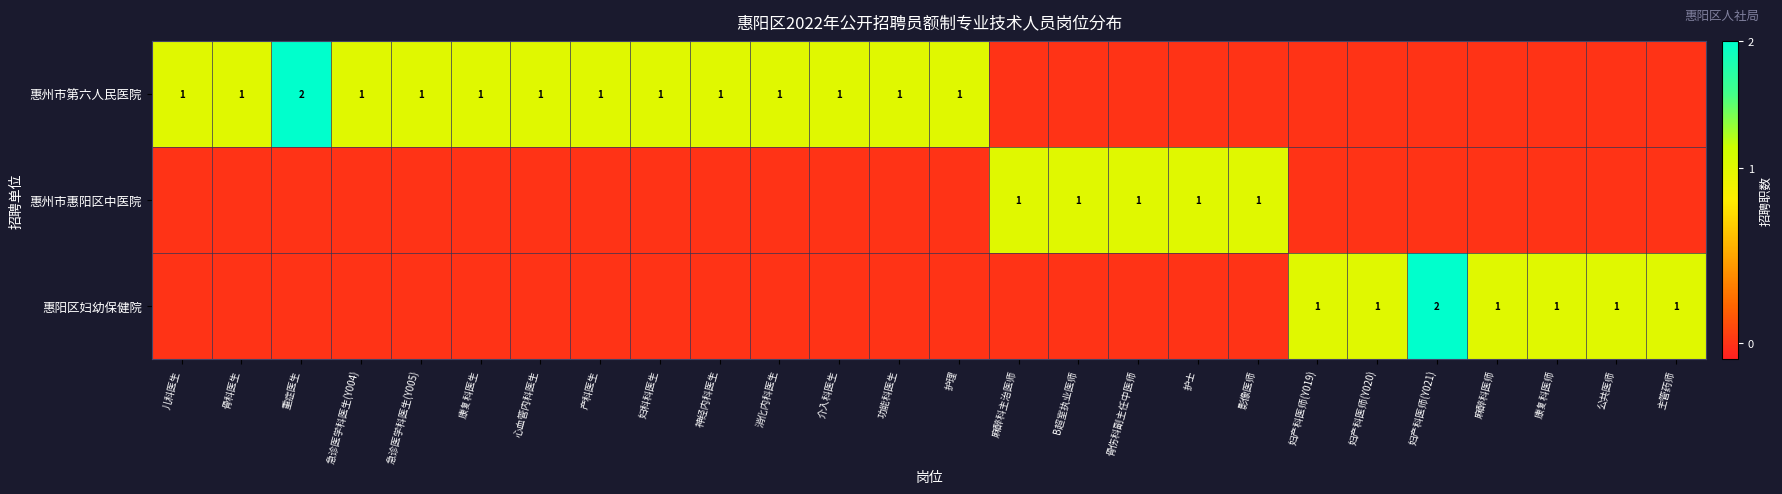

At which category is the sum across all series the highest?

重症医生